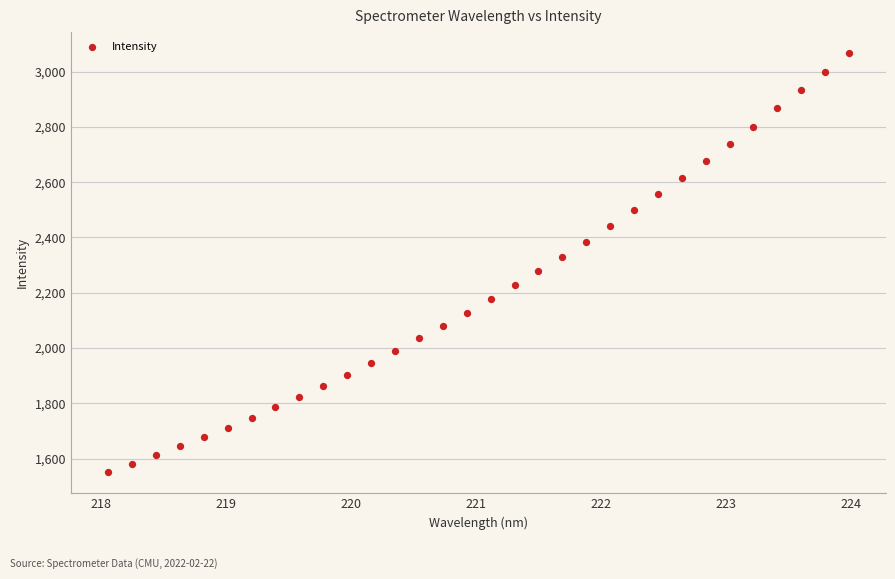

What is the range of X values (max minus min)?

5.9